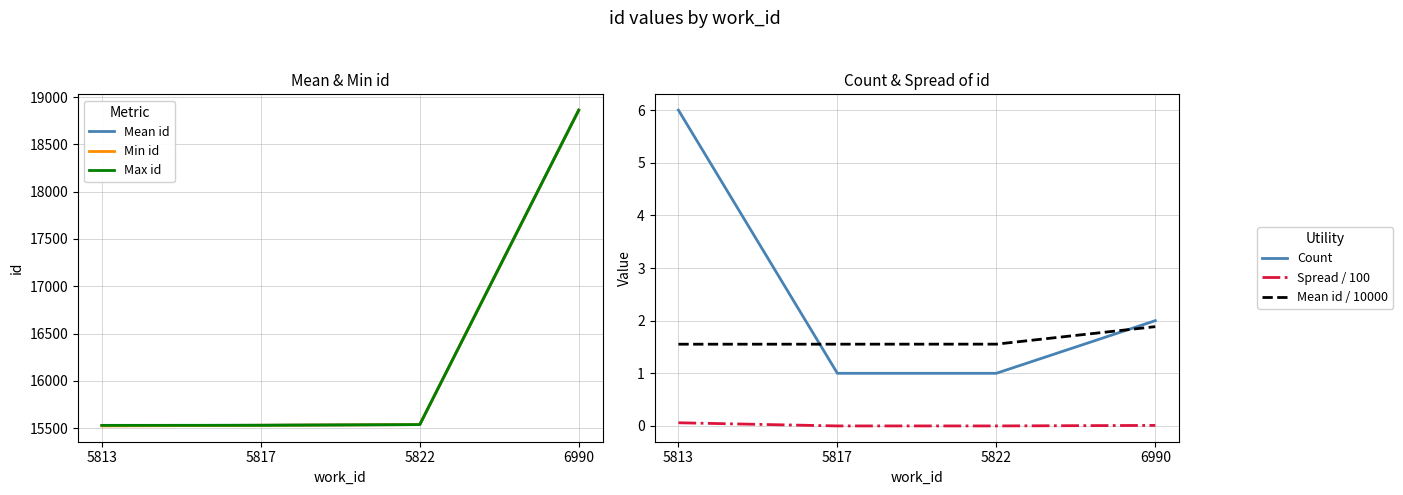

True or false: Mean id and Min id intersect in this chart.

False